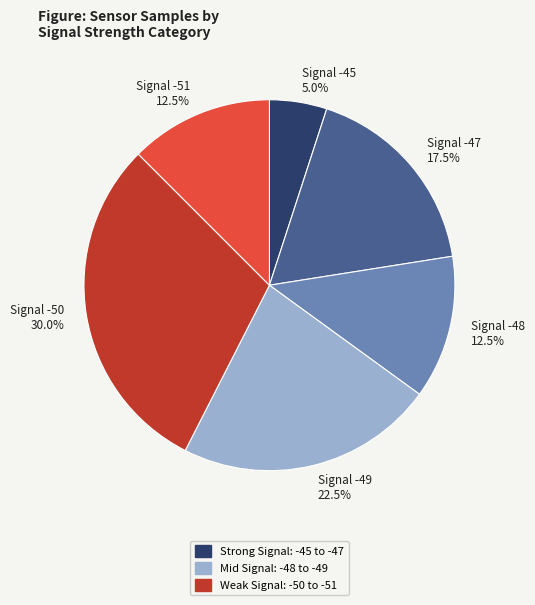

How many slices are in this pie chart?

6